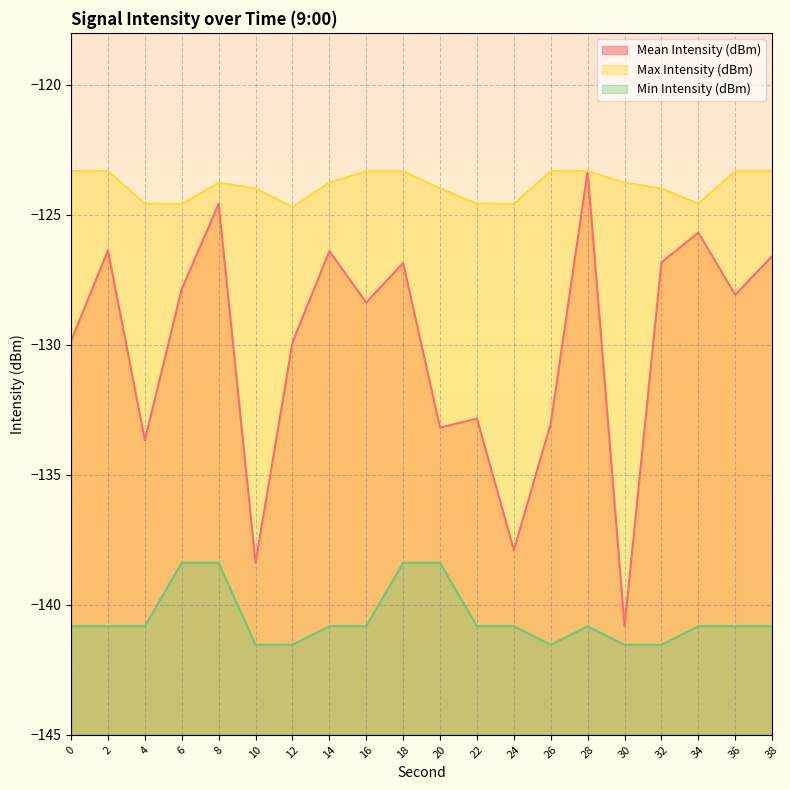

Reading left to right, extract all data points from this chart.

Mean Intensity (dBm): -129.9	-126.4	-133.7	-127.9	-124.6	-138.4	-129.9	-126.4	-128.4	-126.9	-133.2	-132.8	-137.9	-133.0	-123.3	-140.8	-126.8	-125.7	-128.1	-126.6
Max Intensity (dBm): -123.3	-123.3	-124.6	-124.6	-123.8	-124.0	-124.7	-123.8	-123.3	-123.3	-124.0	-124.6	-124.6	-123.3	-123.3	-123.8	-124.0	-124.6	-123.3	-123.3
Min Intensity (dBm): -140.8	-140.8	-140.8	-138.4	-138.4	-141.5	-141.5	-140.8	-140.8	-138.4	-138.4	-140.8	-140.8	-141.5	-140.8	-141.5	-141.5	-140.8	-140.8	-140.8